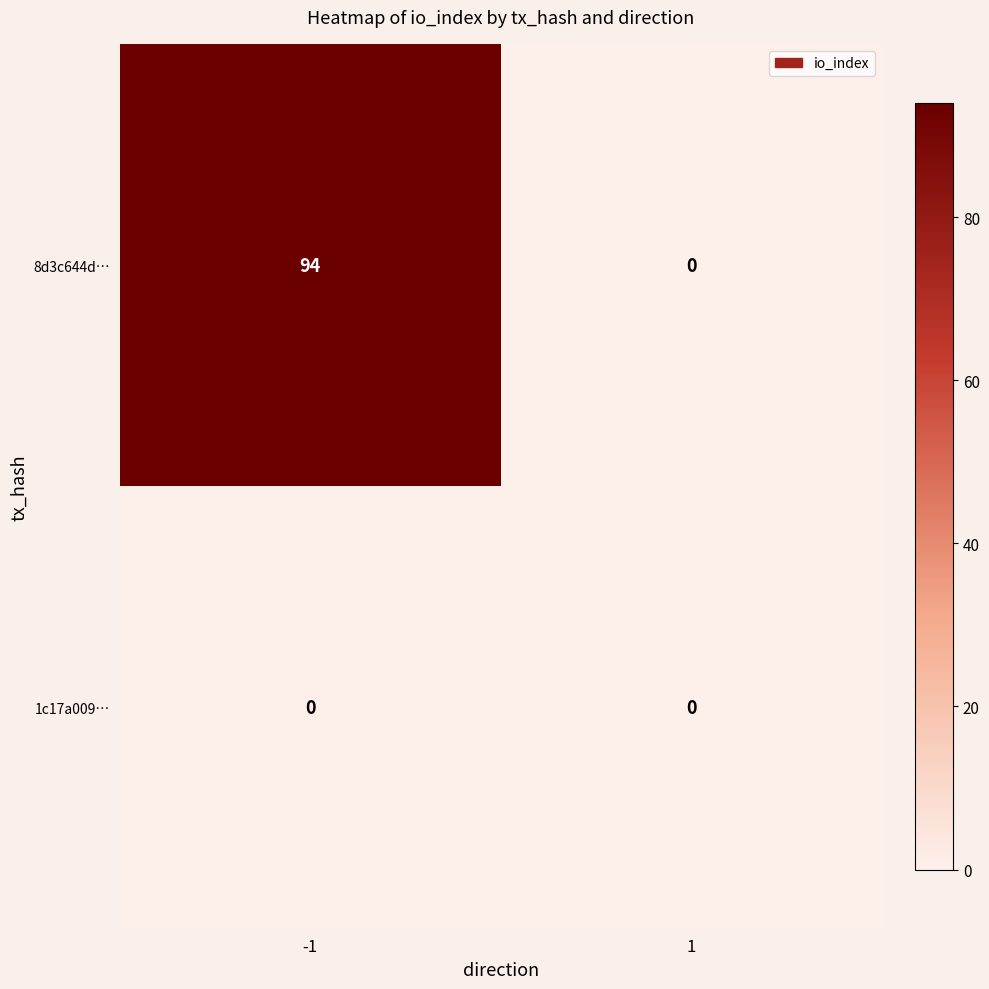

At how many categories does at least one series exceed 80?

1